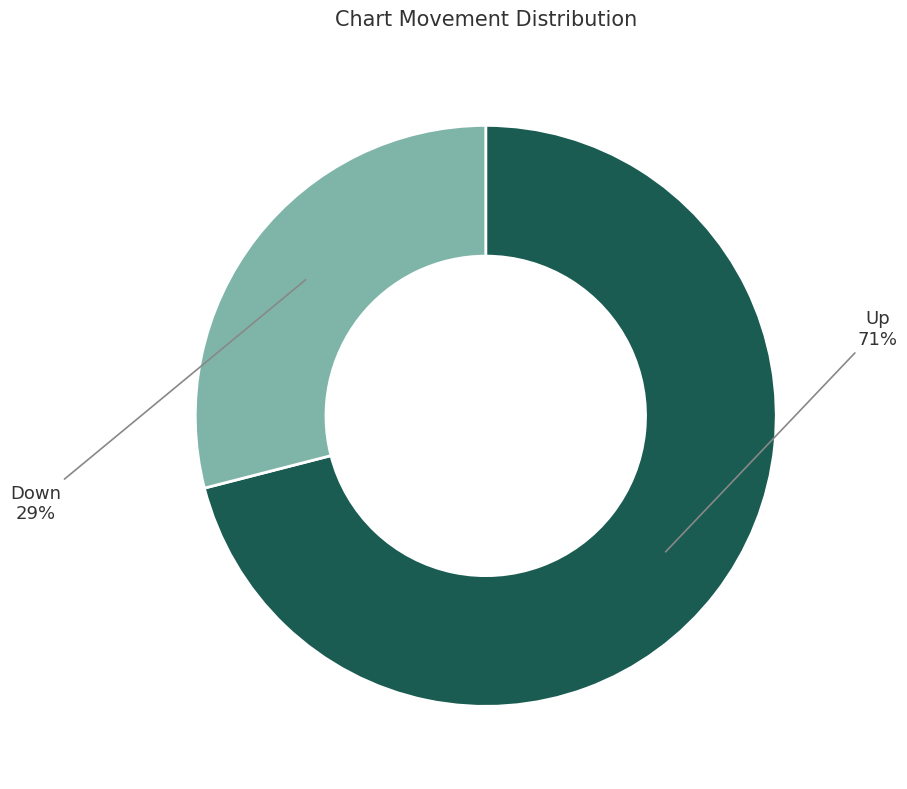

Count the number of slices in the pie.

2